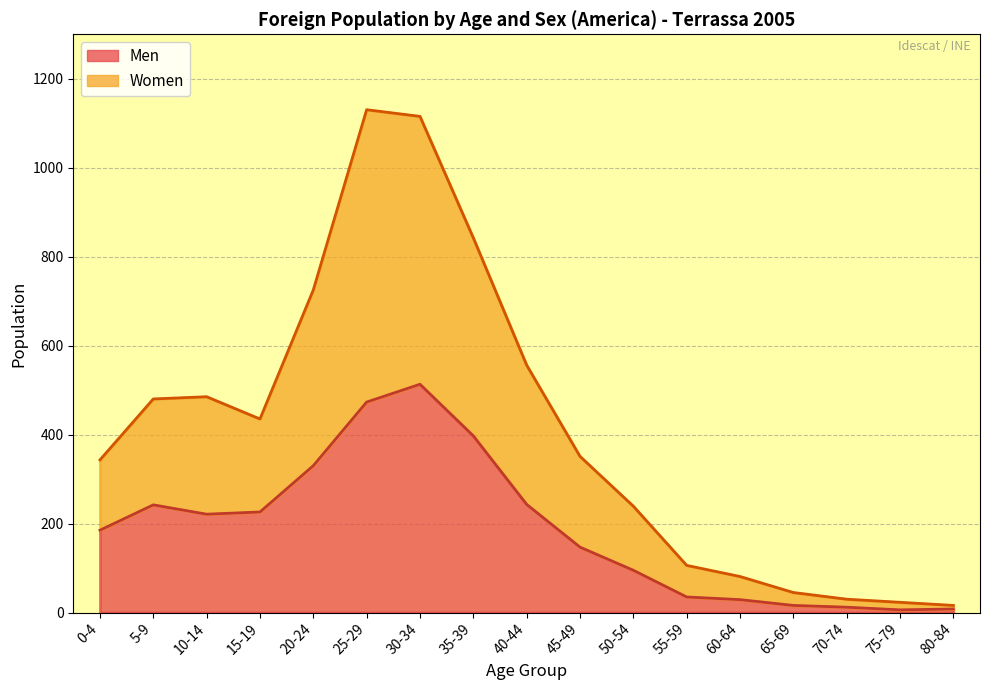

What is the maximum value for Men?

513